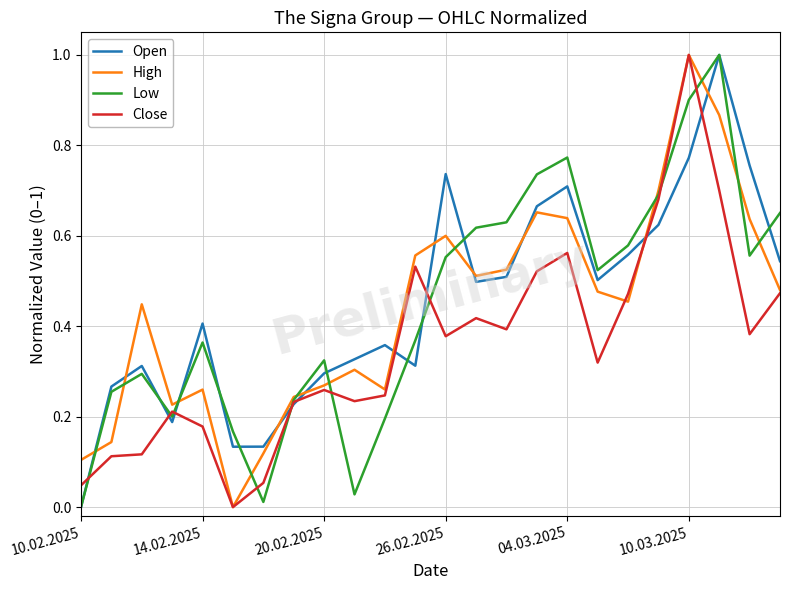

How many times do Open and High cross each other?

11